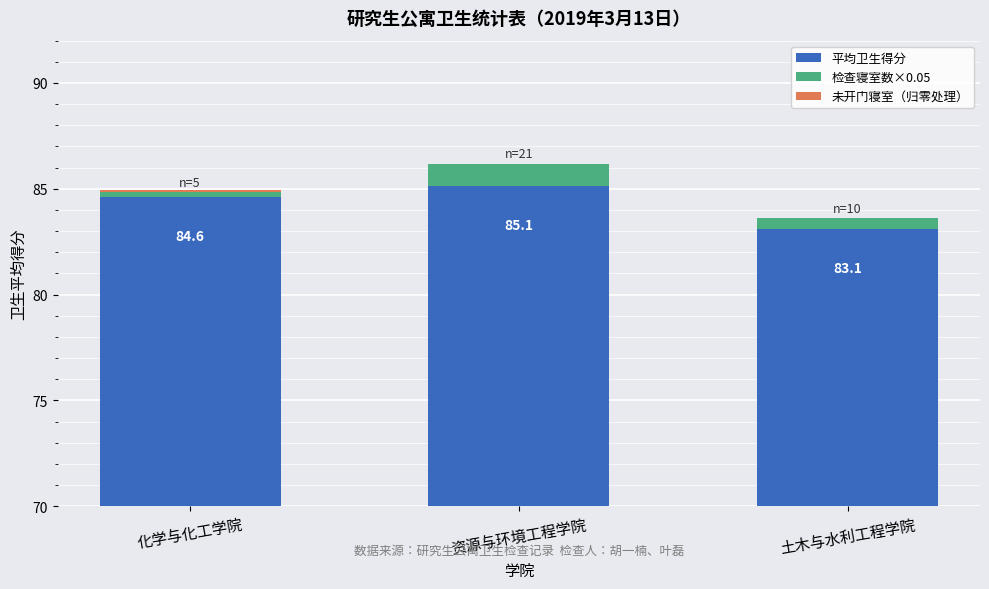

Reading left to right, transcribe all the data shown in this chart.

平均卫生得分: 84.6	85.1	83.1
检查寝室数×0.05: 0.2	1.0	0.5
未开门寝室（归零处理）: 0.1	0.0	0.0